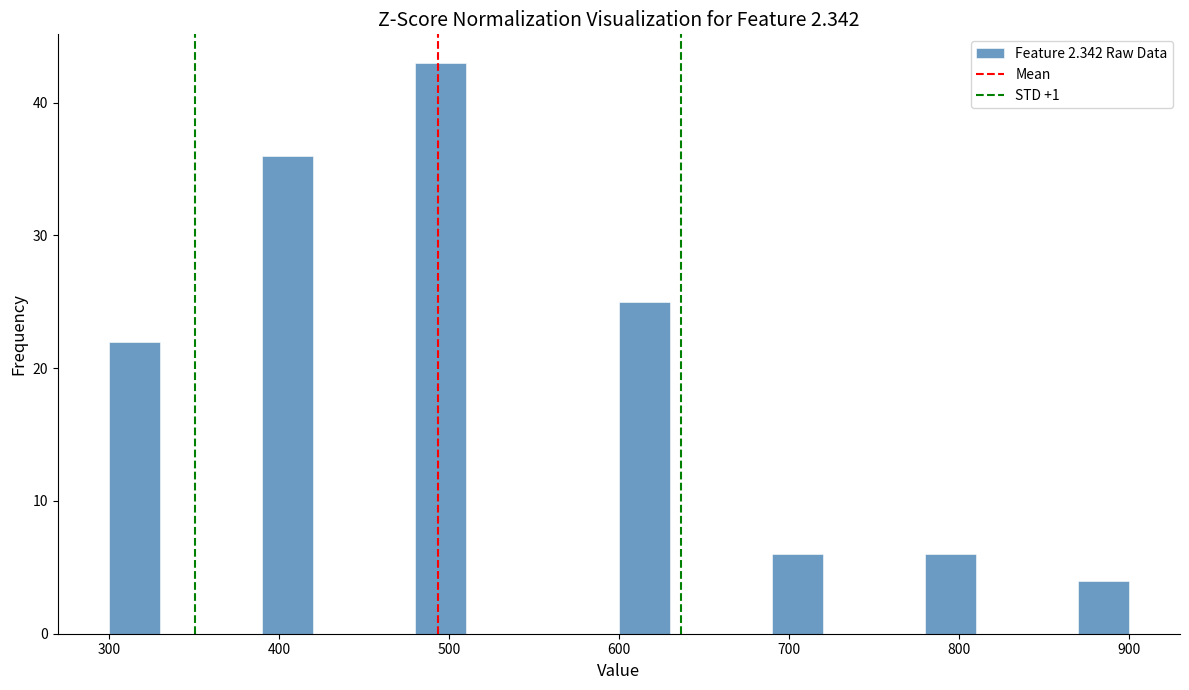

Read against the x-axis, roughly where is the centre of the tallest bar?

500